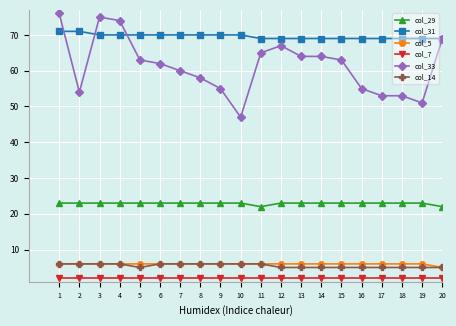

Which series has the largest range (max minus min)?

col_33